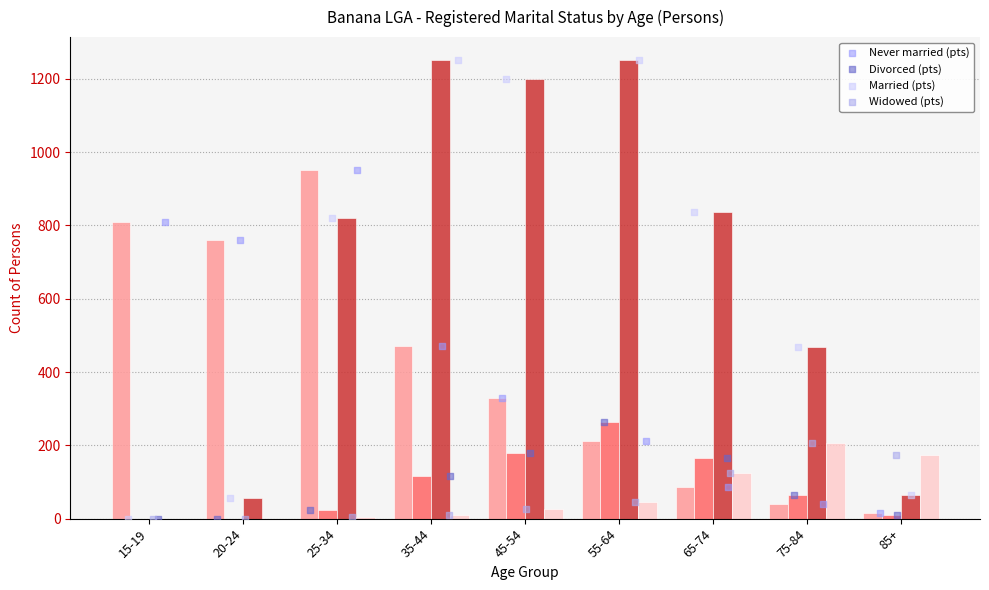

Which series has the largest Y range (max minus min)?

Married